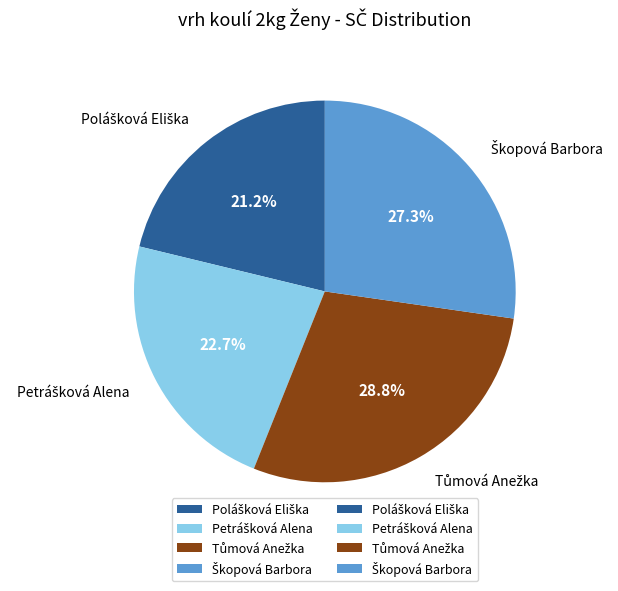

Does any single category account for the majority?

No